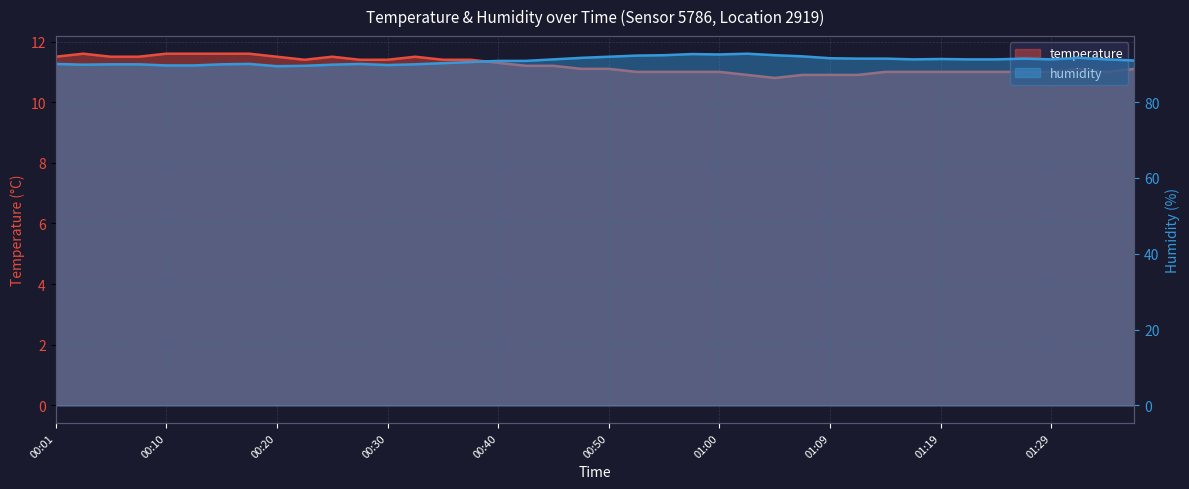

Which label corresponds to the largest value in the chart?

01:02